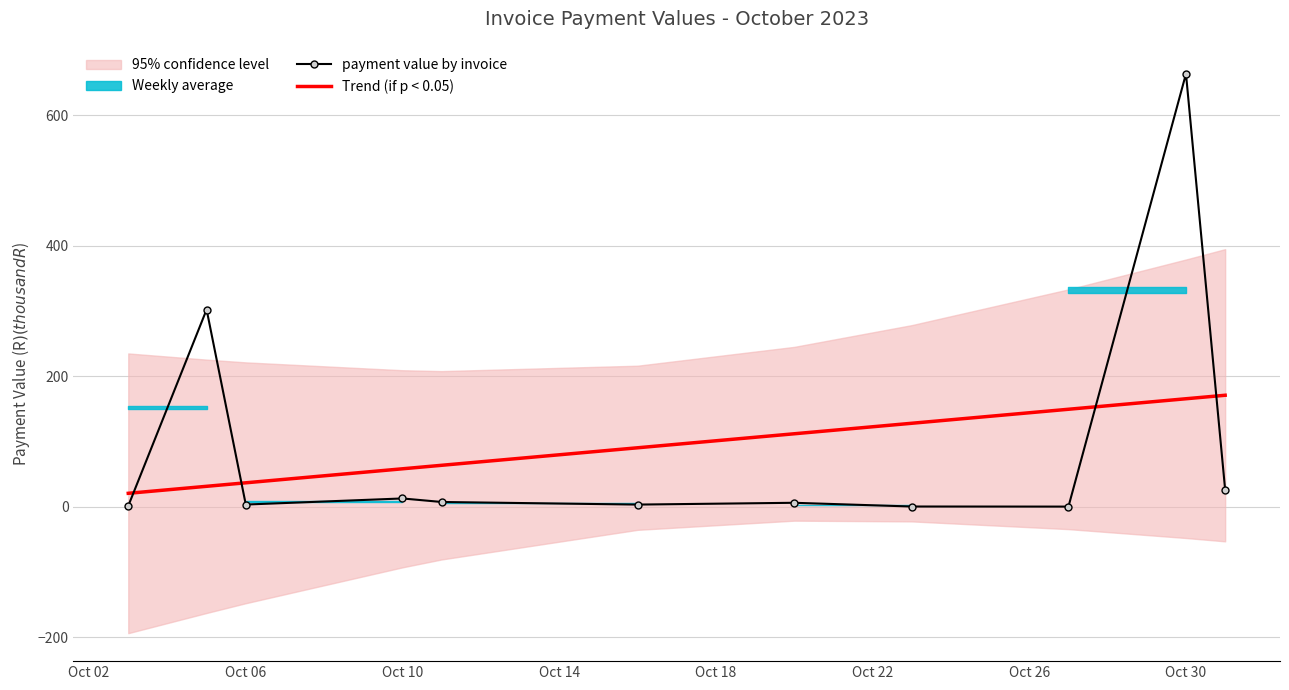

What is the greatest value displayed?

663.8